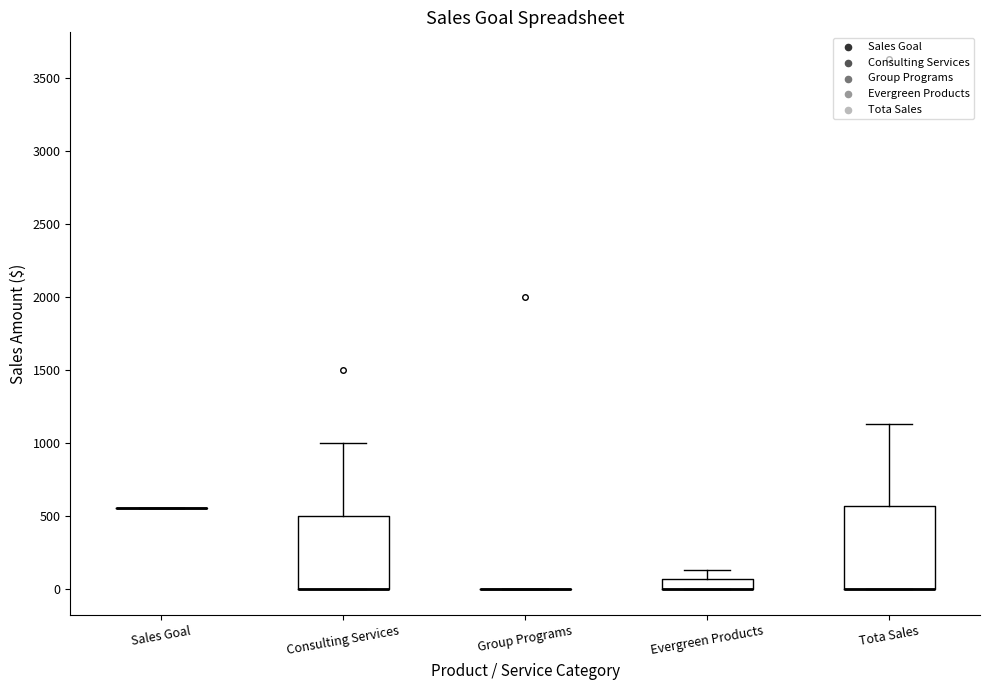

Which box is the tallest, from its lower edge to its upper edge?

Tota Sales